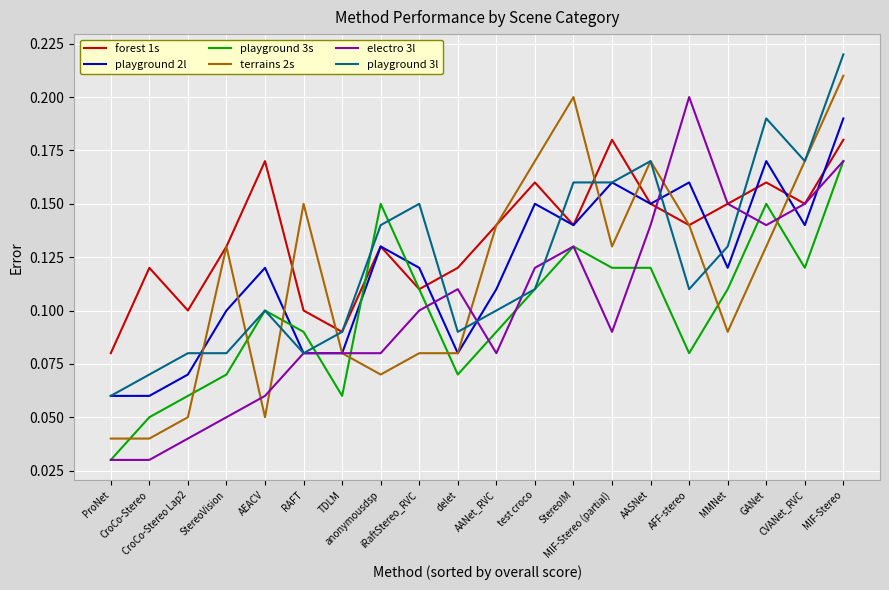

How many times do playground 3s and terrains 2s cross each other?

8